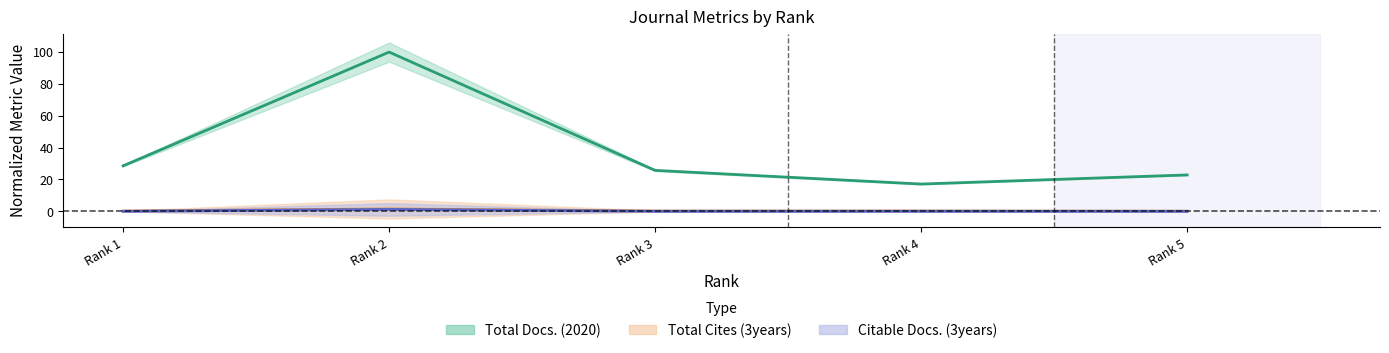

True or false: Total Docs. (2020) and Total Refs. cross at least once.

False